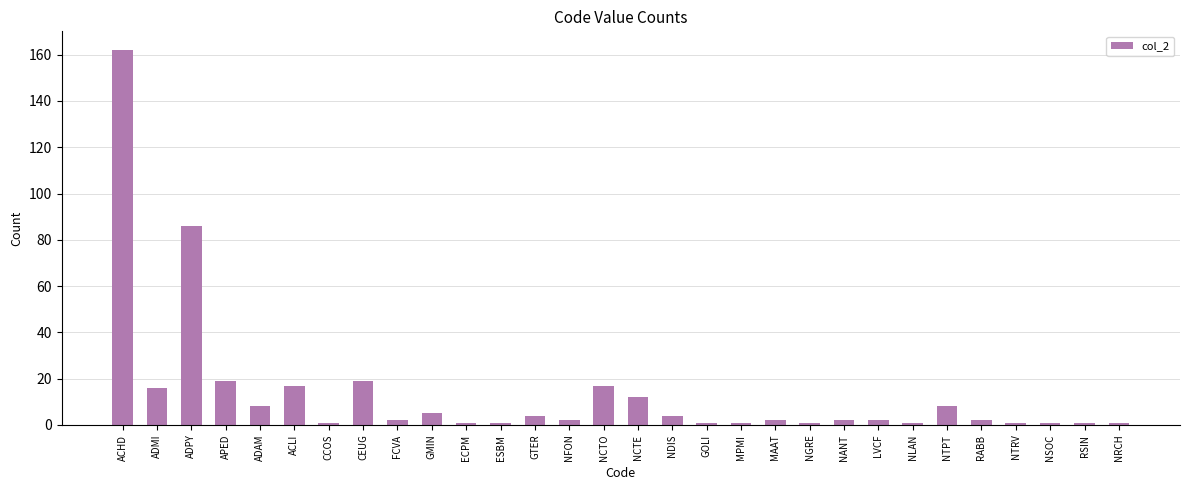

At which category does the chart reach its peak across all series?

ACHD